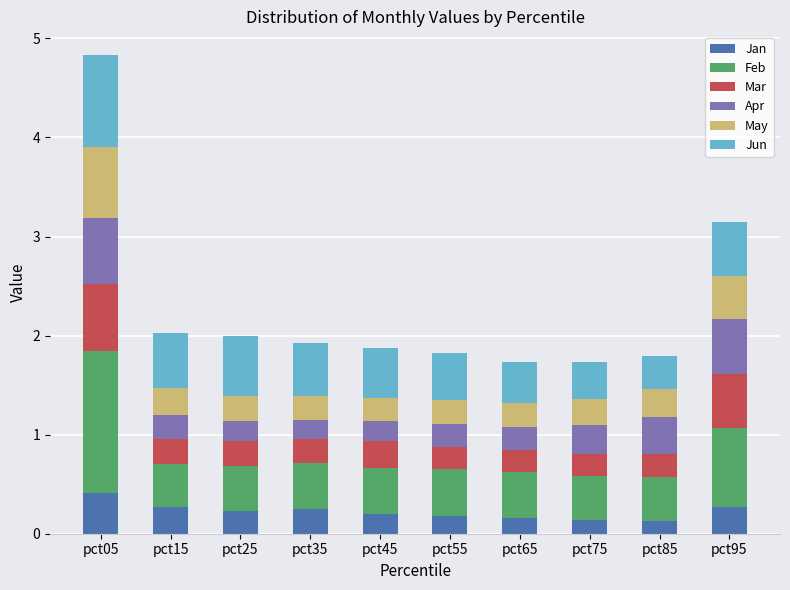

How many bars are there in total?

10